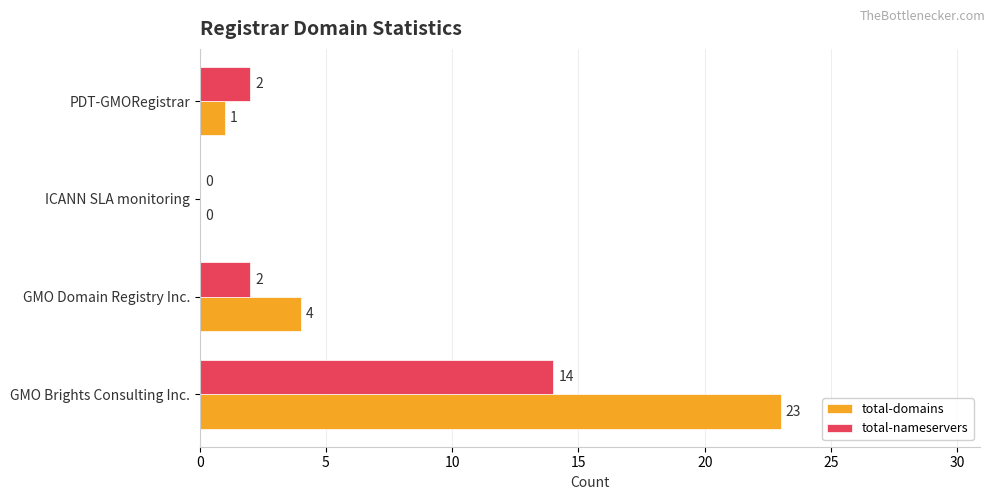

True or false: total-nameservers has a value of 4 at ICANN SLA monitoring.

False